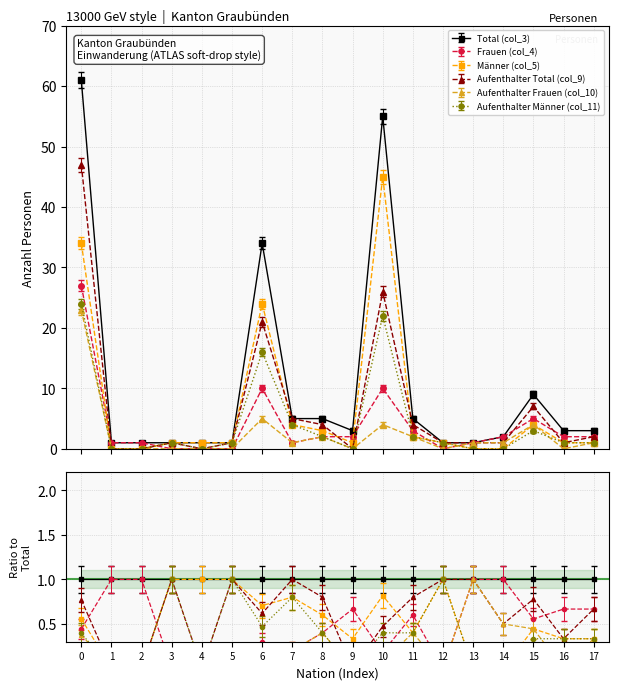

What is the greatest value displayed?

61